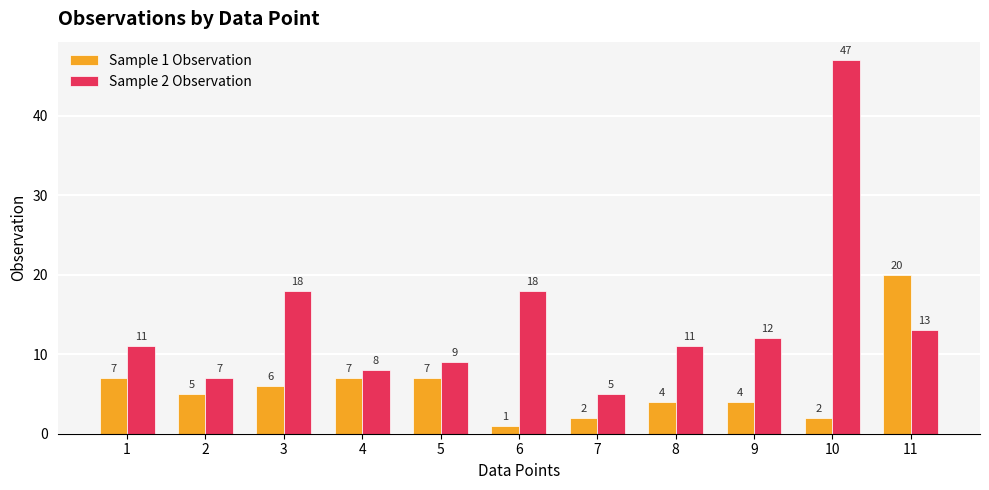

Which category has the lowest value in the Sample 2 Observation series?

7